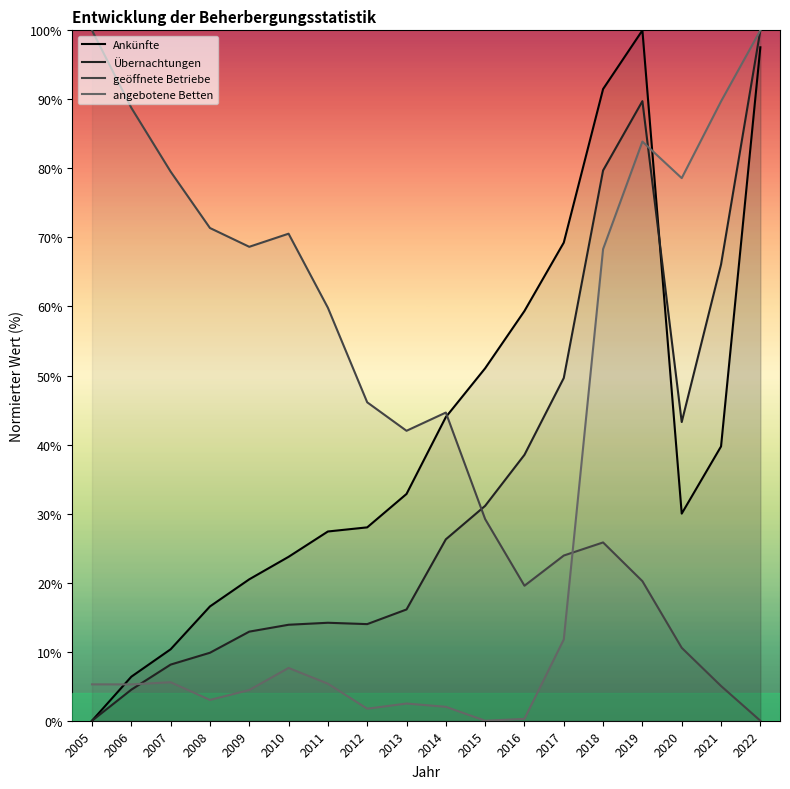

Where do geöffnete Betriebe and Übernachtungen first cross each other?

2014 and 2015